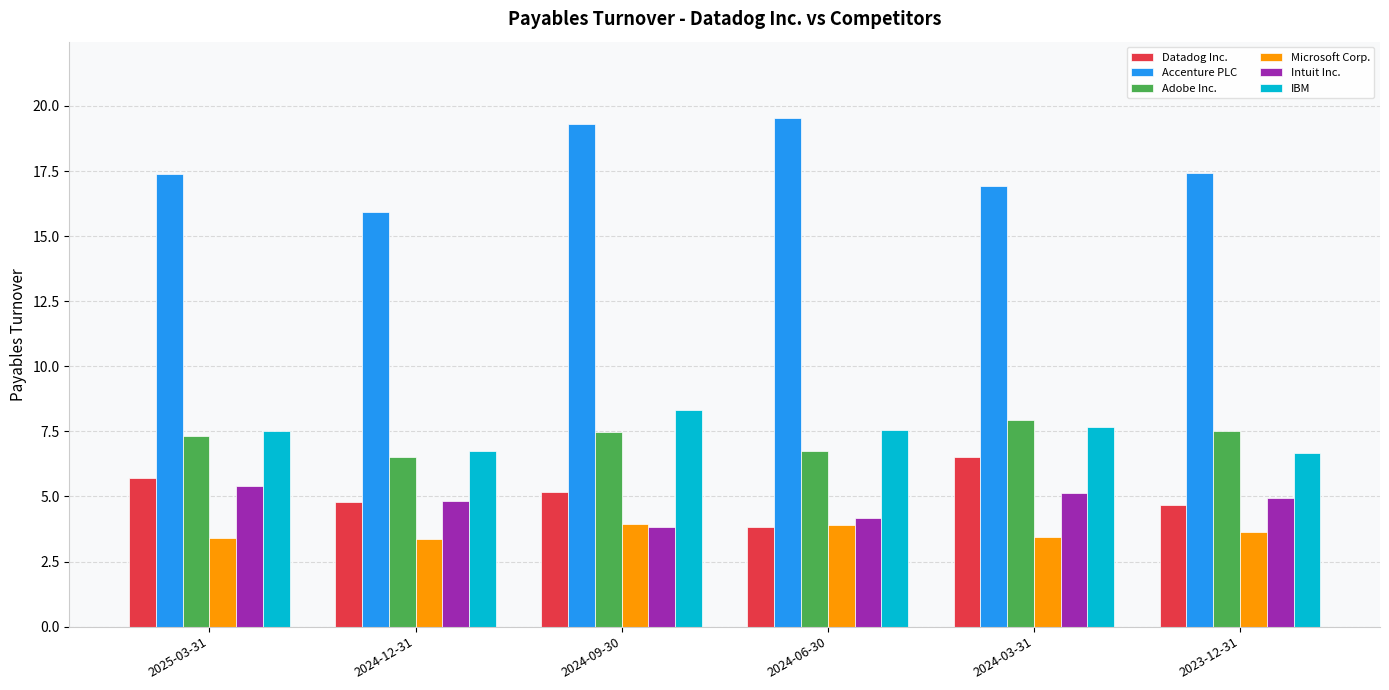

Count the number of categories in the chart.

6